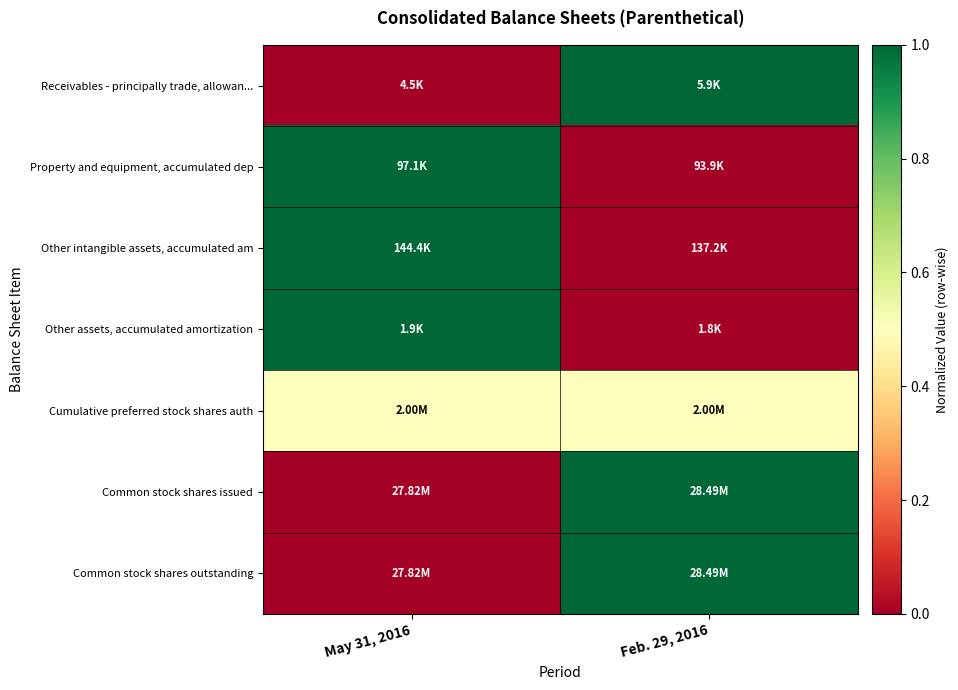

Which label corresponds to the smallest value in the chart?

May 31, 2016